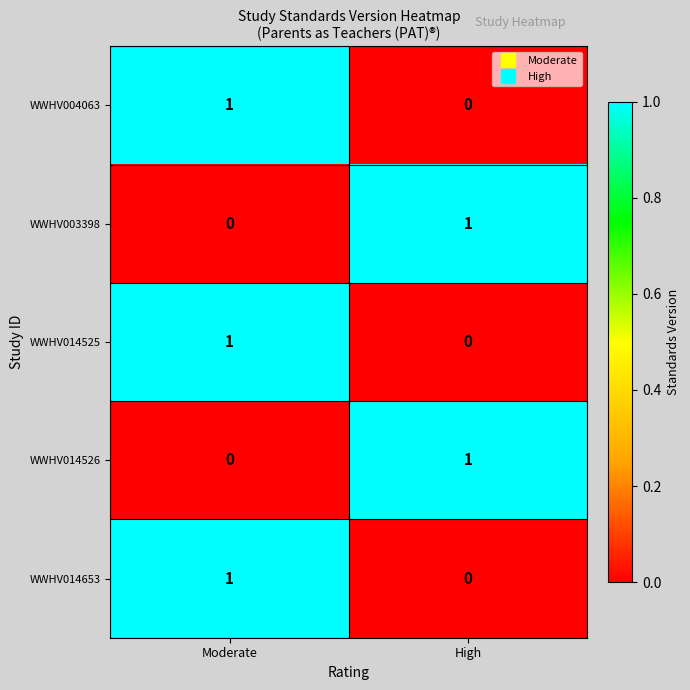

At which category is the sum across all series the highest?

Moderate